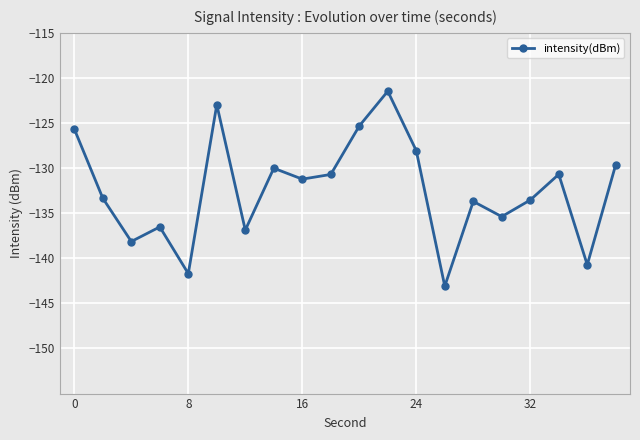

How many points are higher than both their immediate neighbors (excluding endpoints)?

6